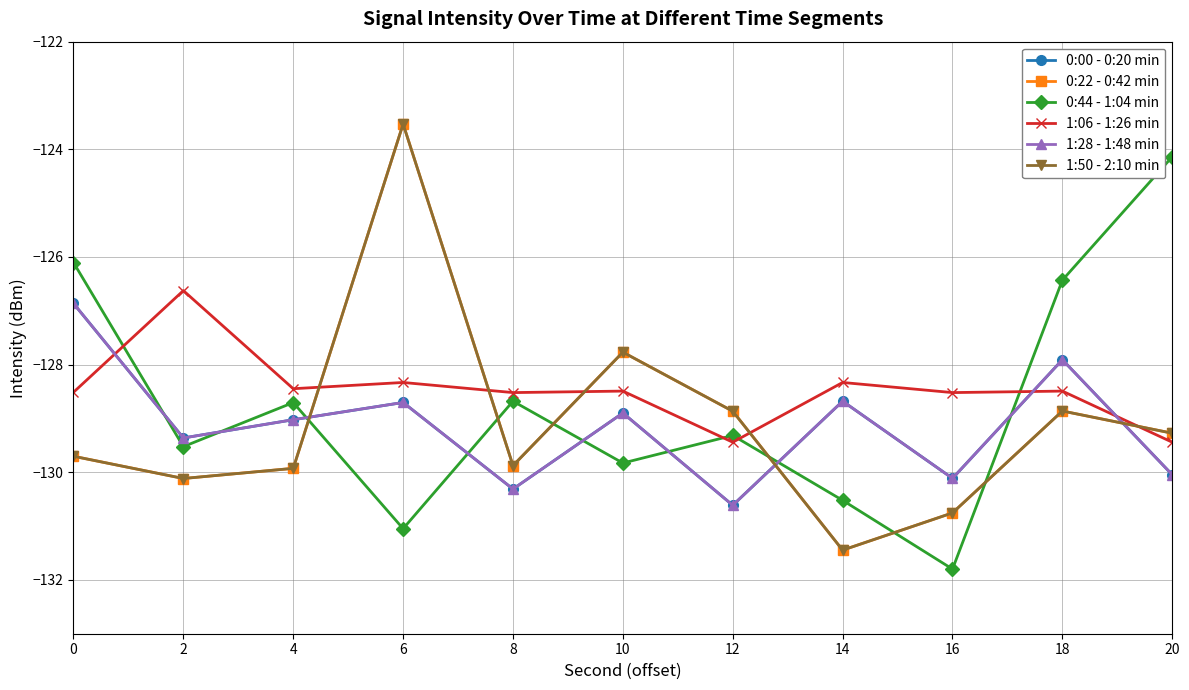

What is the difference between the 0:22 - 0:42 min values at 6 and 16?

7.2